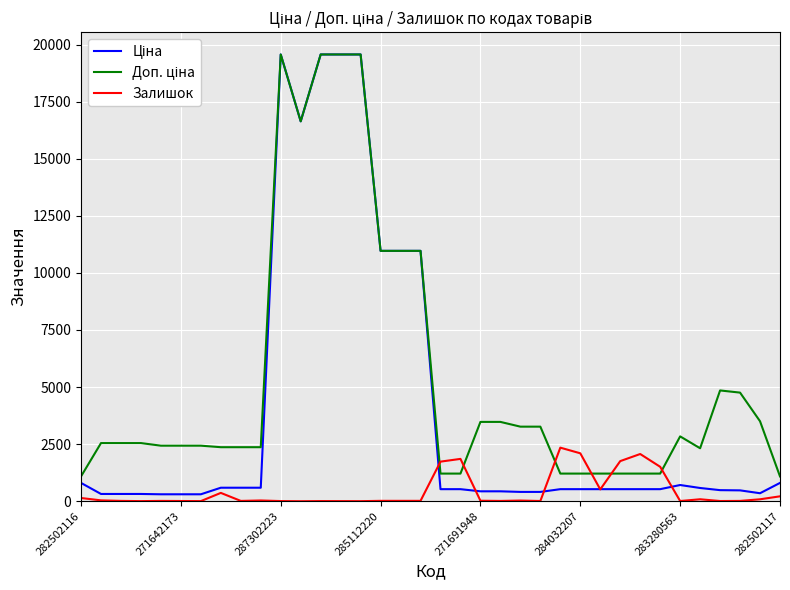

What is the maximum value for Залишок?

2346.0